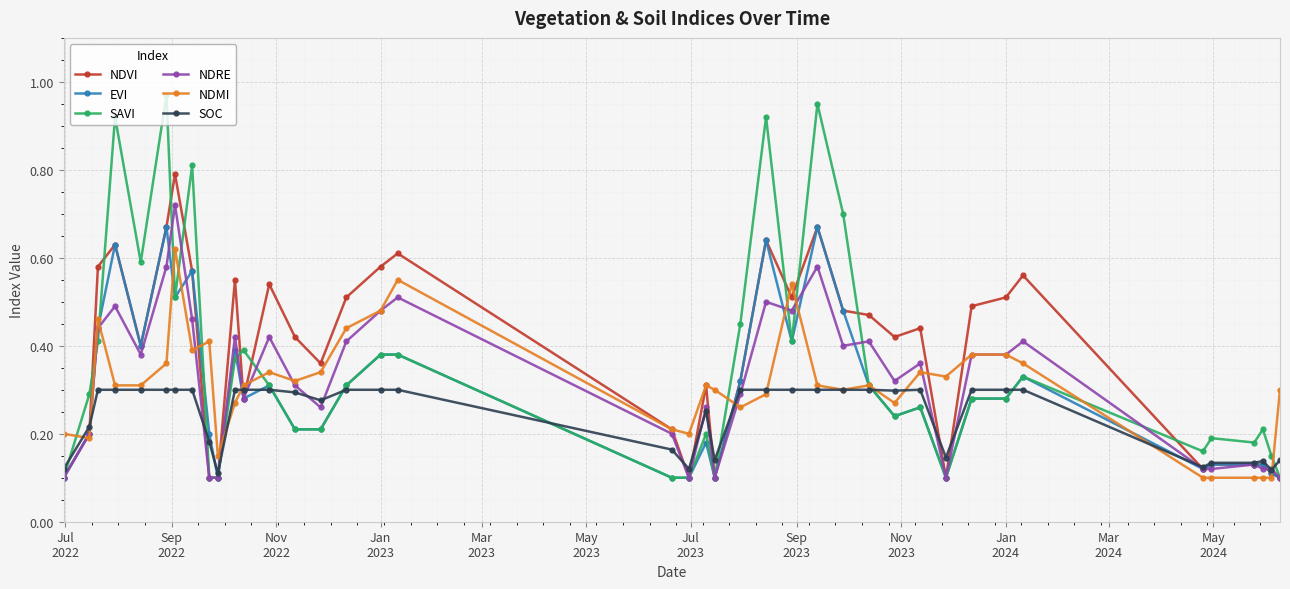

How many intersections are there between NDVI and SOC?

12